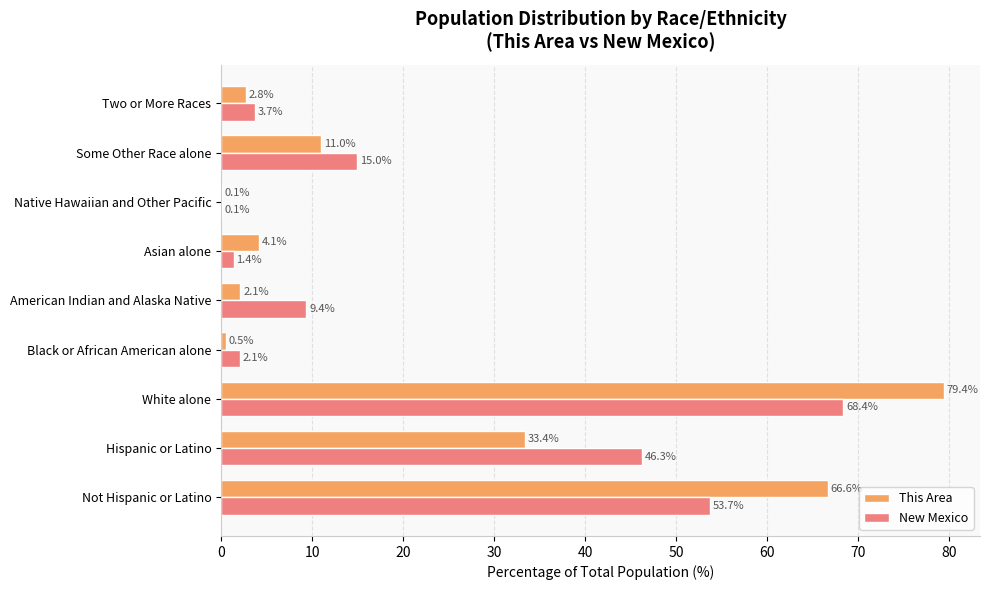

What is the total value across all series at Asian alone?

5.5